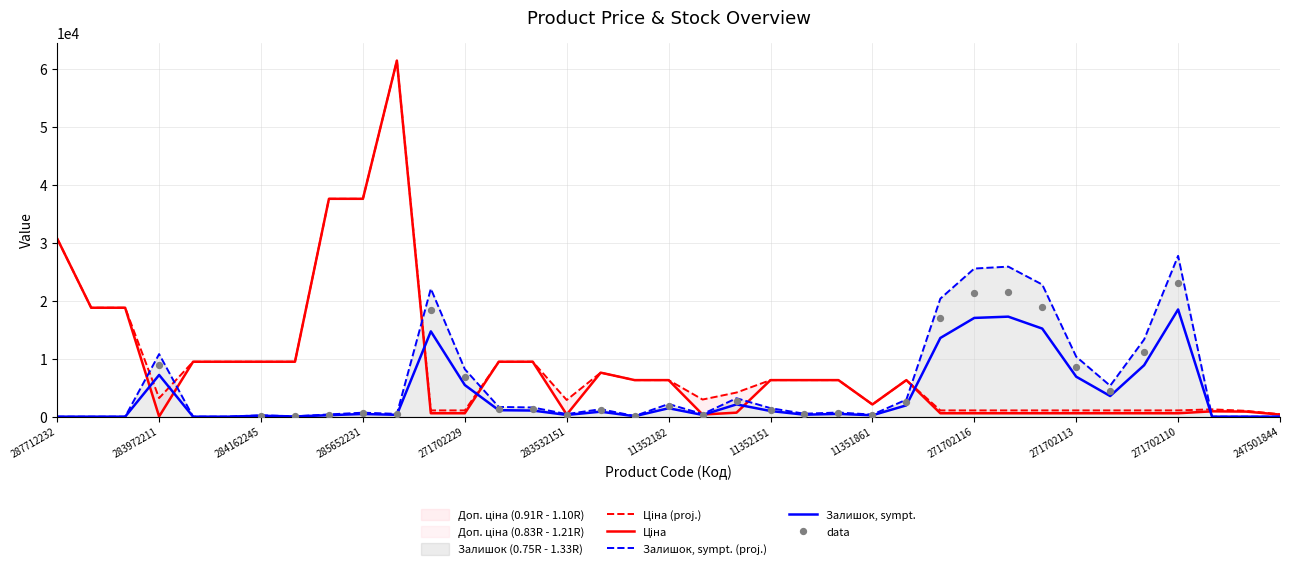

What is the total value across all series at 11352029?

14577.5